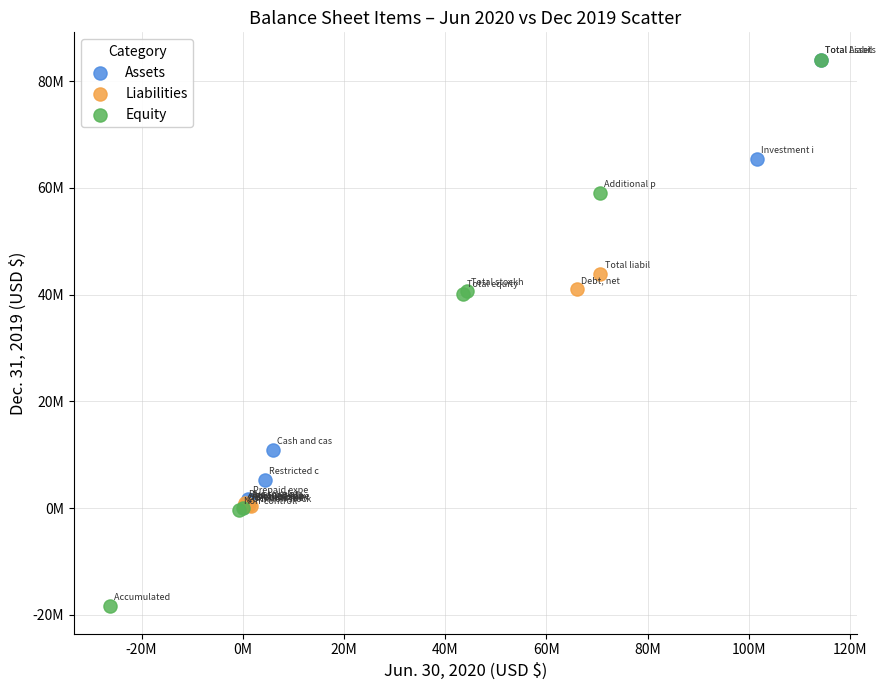

Which series contains the lowest Y value?

Equity